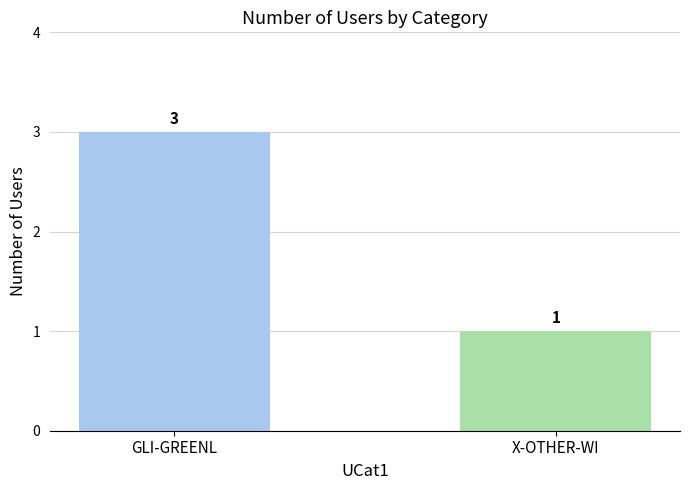

Reading right to left, transcribe all the data shown in this chart.

1	3